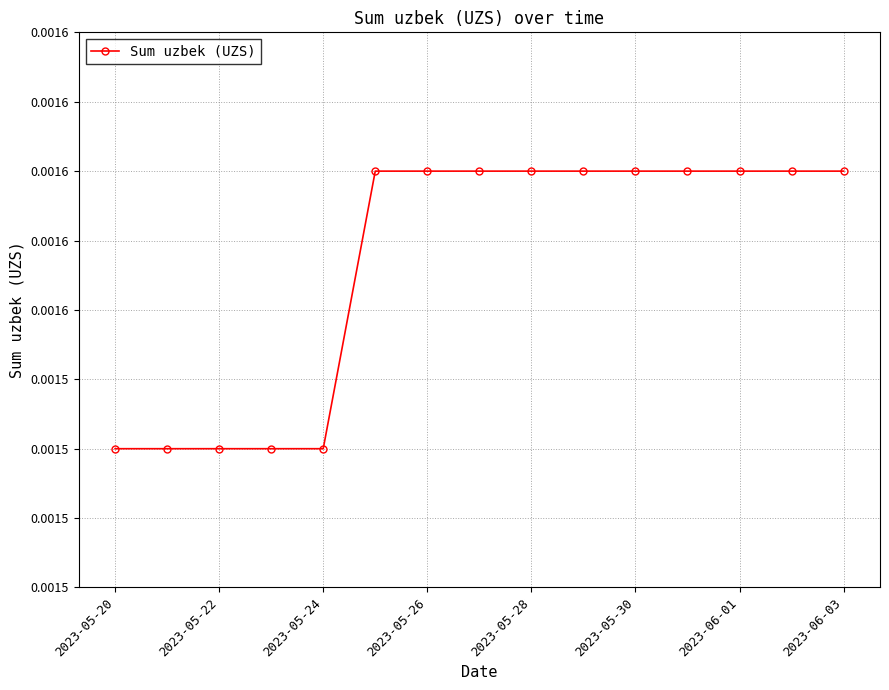

True or false: the data has more than 1 interior local peaks.

False